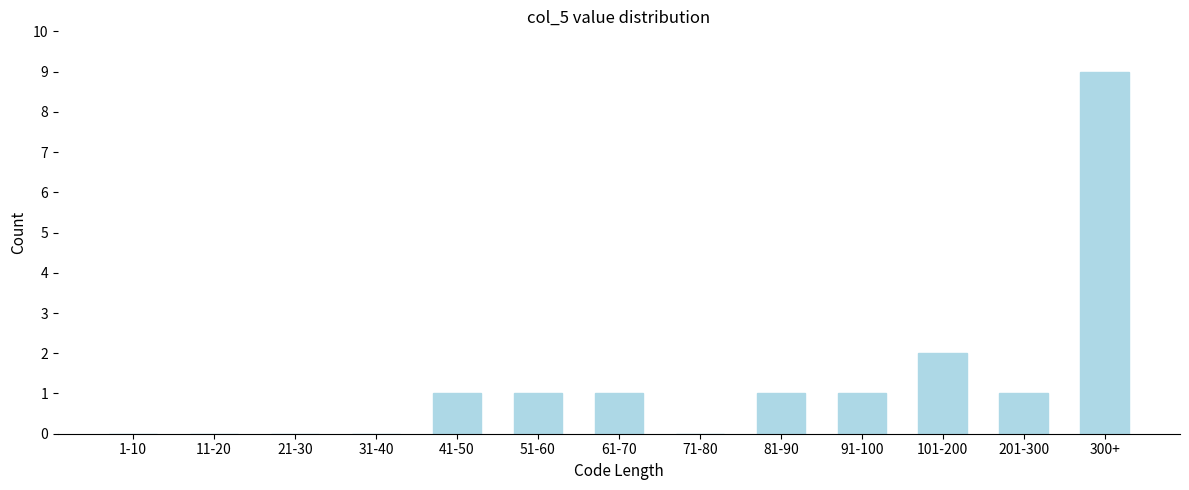

Reading left to right, list all the values displayed in this chart.

1-10=0	11-20=0	21-30=0	31-40=0	41-50=1	51-60=1	61-70=1	71-80=0	81-90=1	91-100=1	101-200=2	201-300=1	300+=9